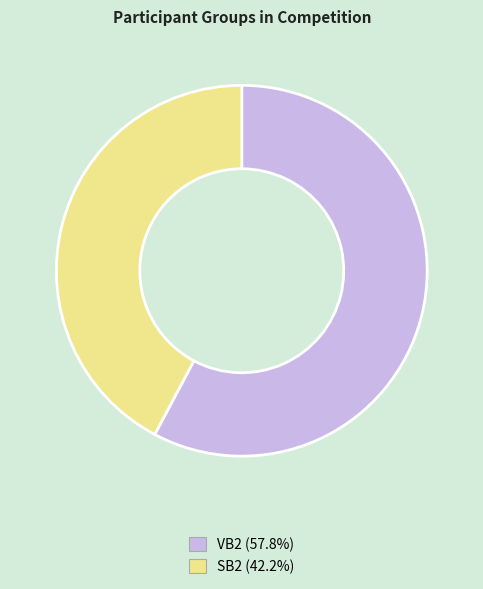

Does SB2 represent more than half of the total?

No